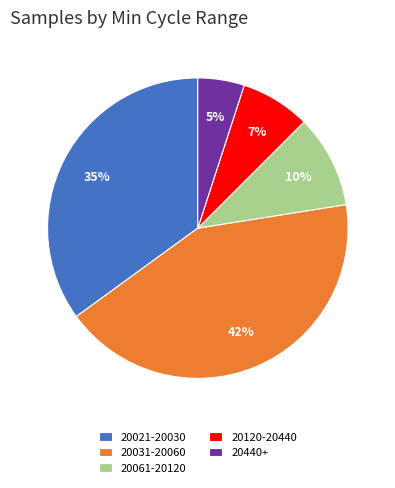

How many segments does this pie chart have?

5